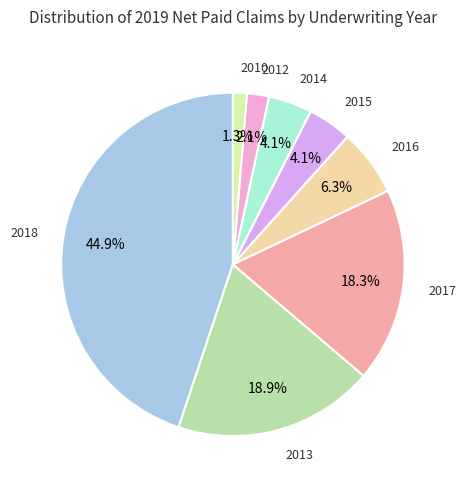

How many slices are in this pie chart?

8